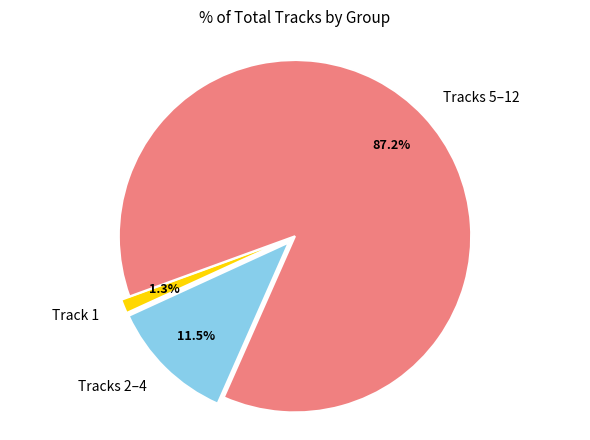

What is the largest slice in the pie chart?

Tracks 5–12